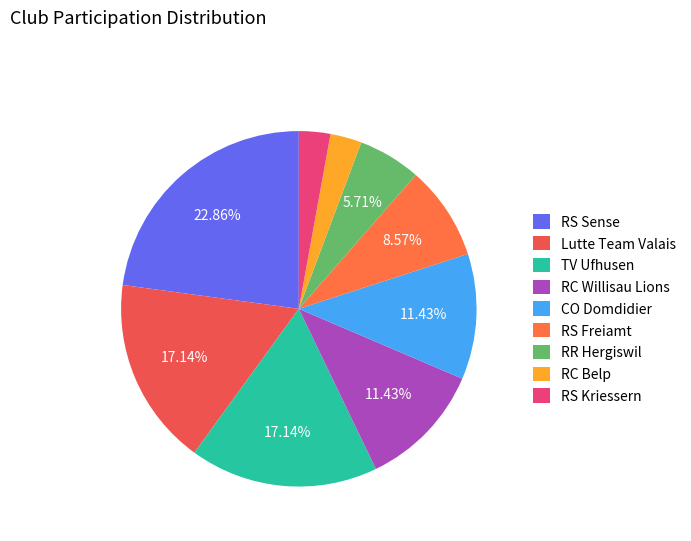

To the nearest percent, what percentage of the pie is Lutte Team Valais?

17%